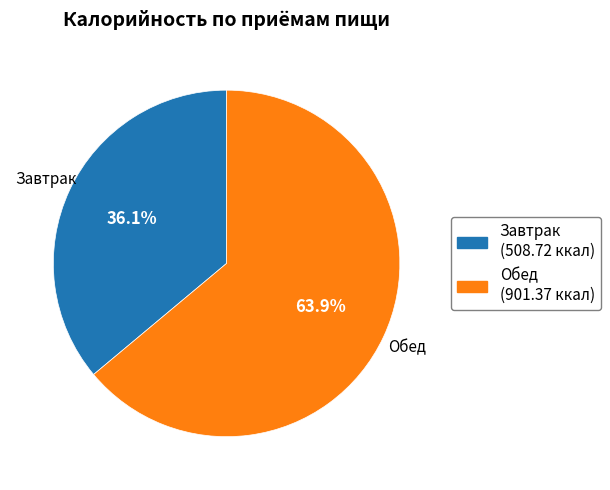

The Обед slice represents 69% of the pie. True or false?

False